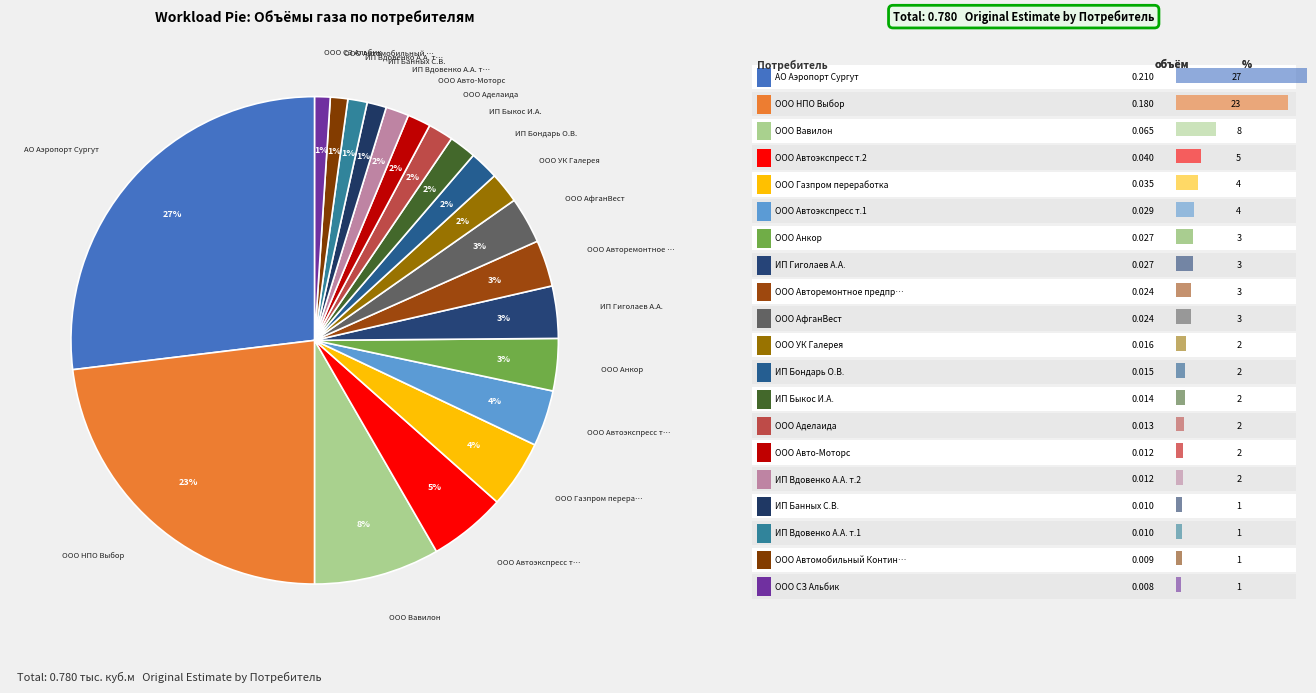

To the nearest percent, what is the difference between the largest and smallest slice percentages?

26%